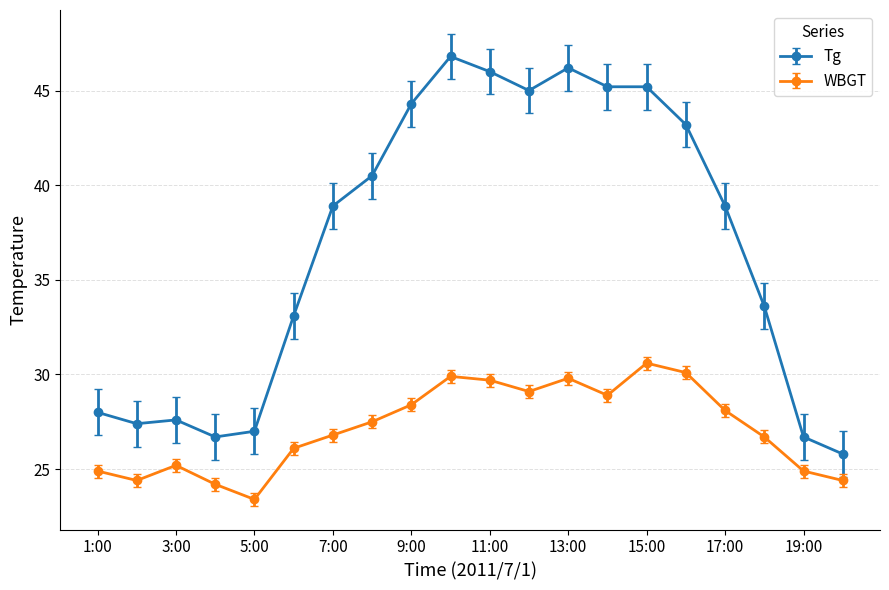

What is the minimum value shown in the chart?

23.4